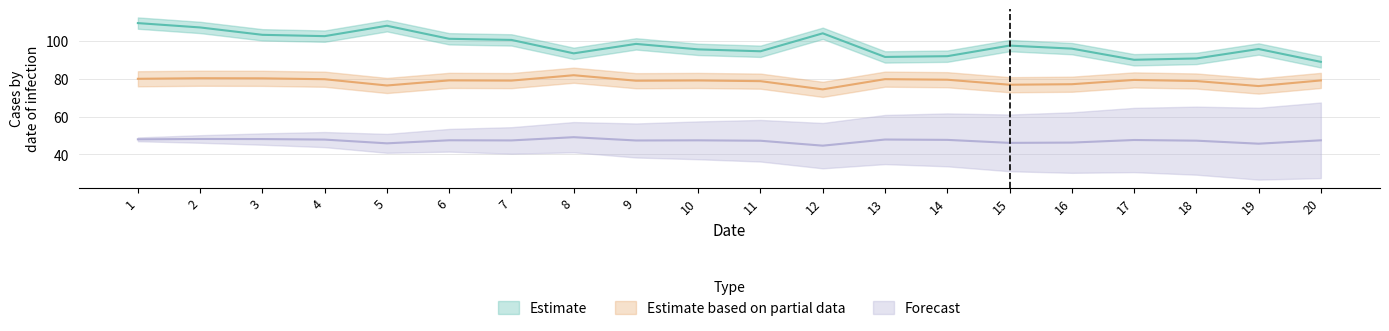

True or false: Forecast and Estimate based on partial data intersect in this chart.

False